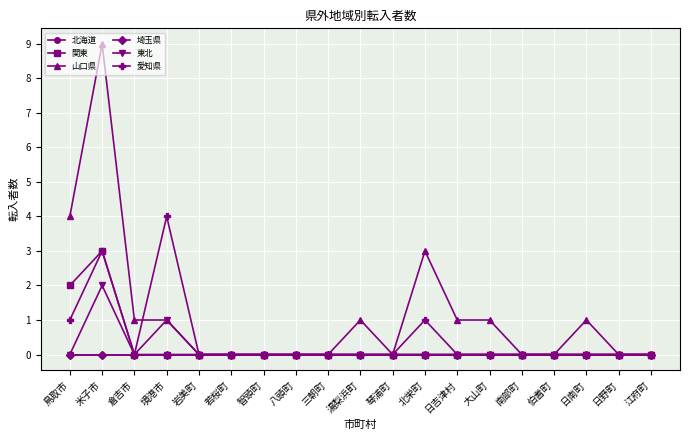

True or false: 関東 and 東北 intersect in this chart.

False